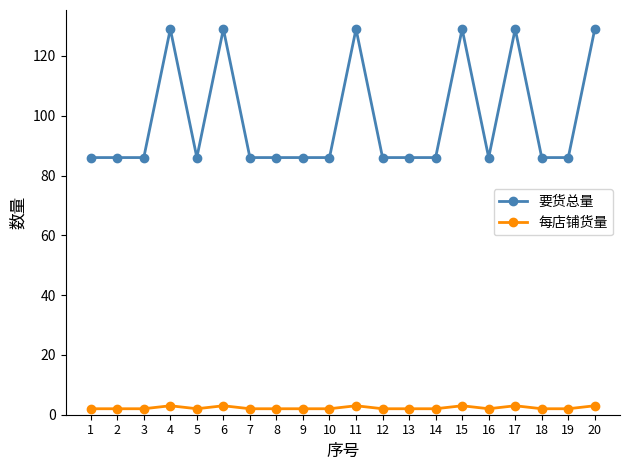

What is the average value of the 要货总量 series?

99